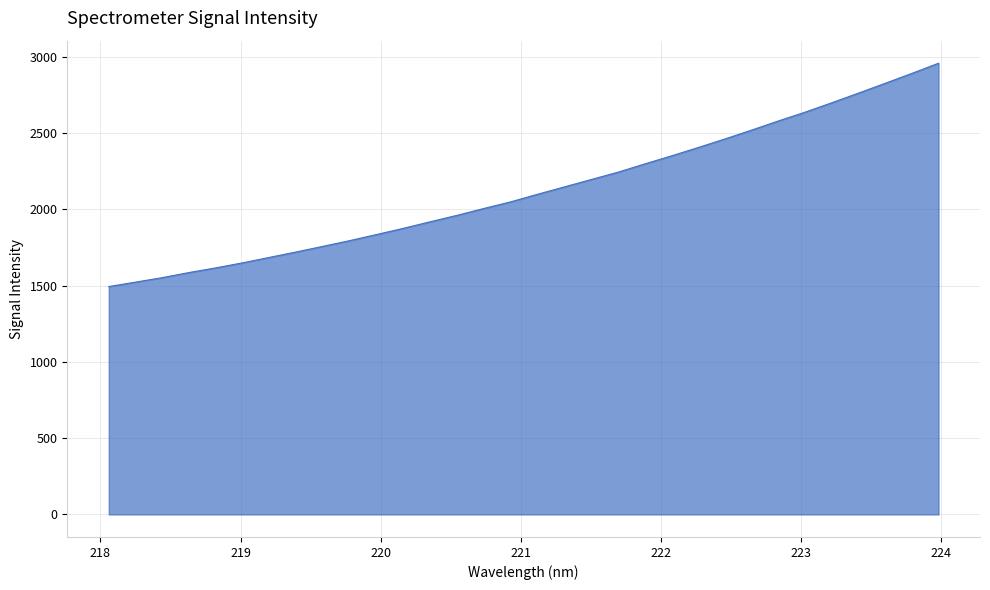

What is the minimum value shown in the chart?

1494.3